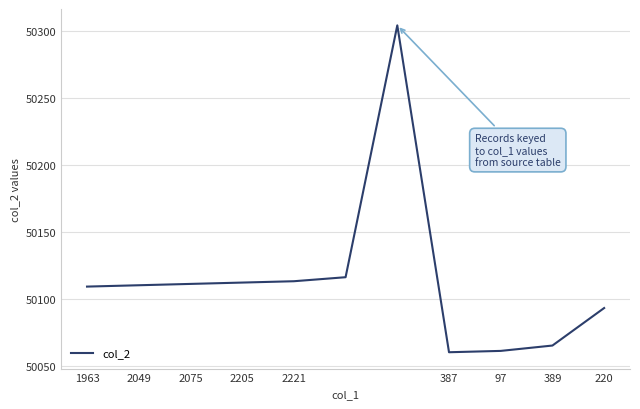

What is the difference between the maximum and minimum values?

244